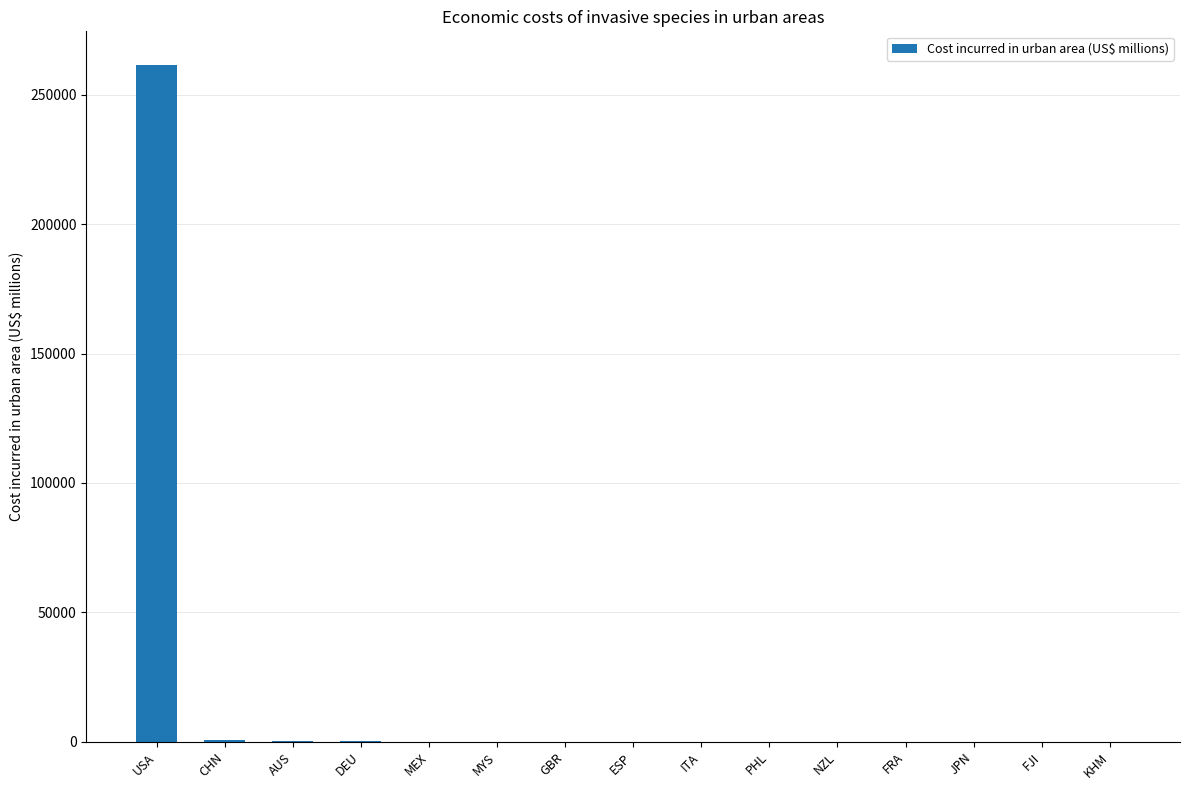

The value at KHM is 3.4. True or false?

True